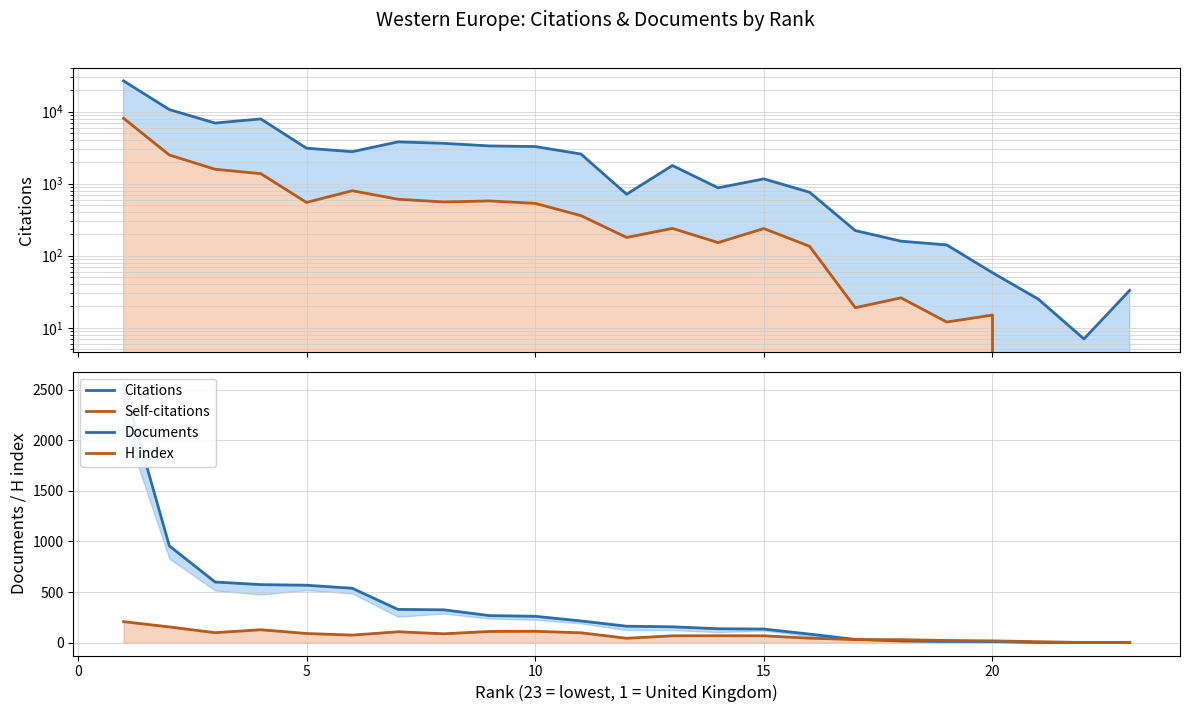

The Documents series shows 151 at 7. True or false?

False